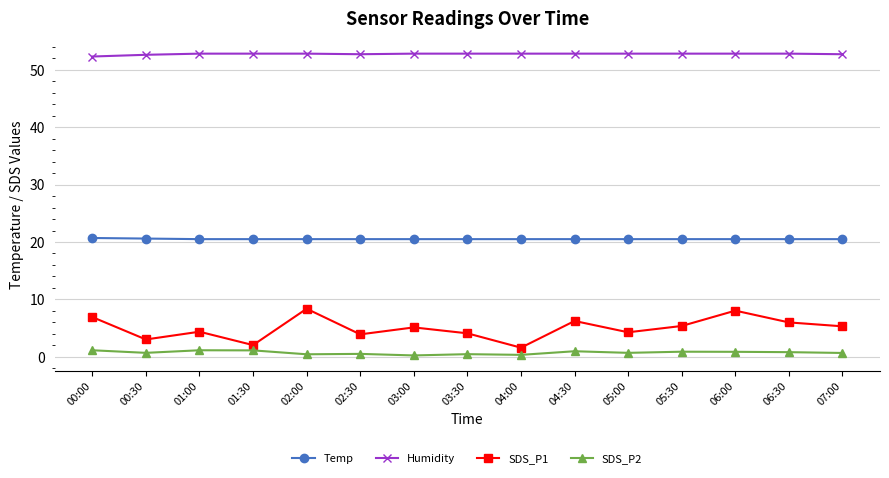

True or false: Humidity and Temp intersect in this chart.

False